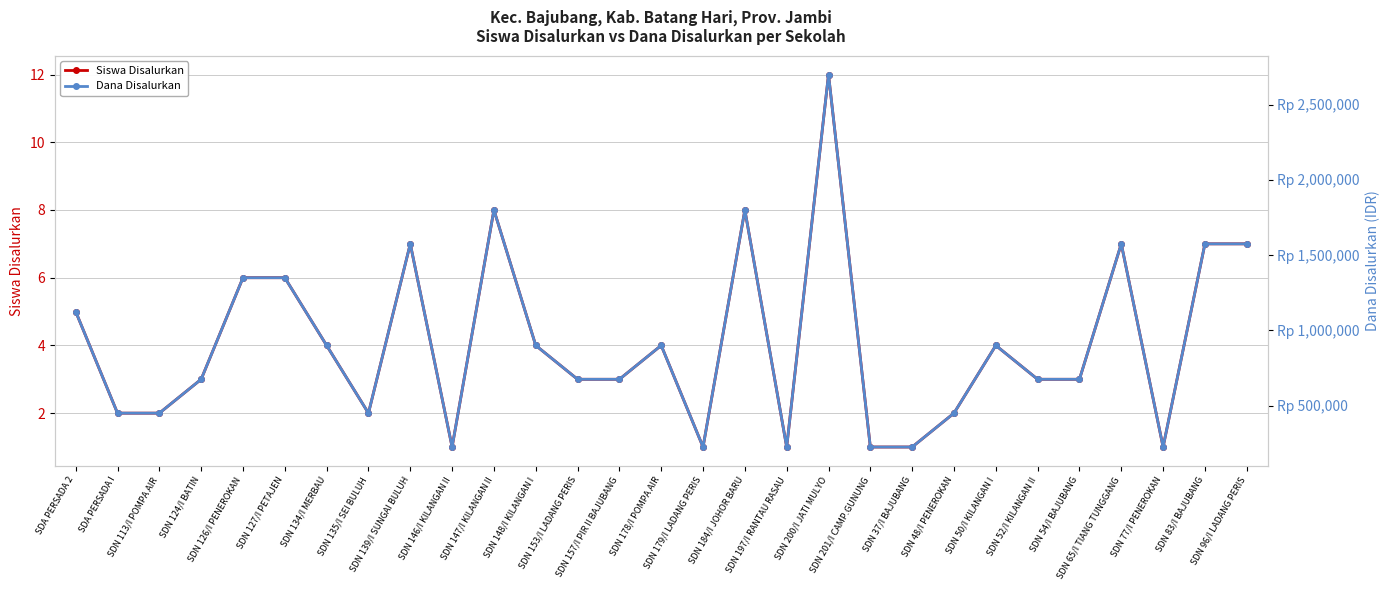

Reading left to right, transcribe all the data shown in this chart.

Siswa Disalurkan: 5	2	2	3	6	6	4	2	7	1	8	4	3	3	4	1	8	1	12	1	1	2	4	3	3	7	1	7	7
Dana Disalurkan: 1125000	450000	450000	675000	1350000	1350000	900000	450000	1575000	225000	1800000	900000	675000	675000	900000	225000	1800000	225000	2700000	225000	225000	450000	900000	675000	675000	1575000	225000	1575000	1575000